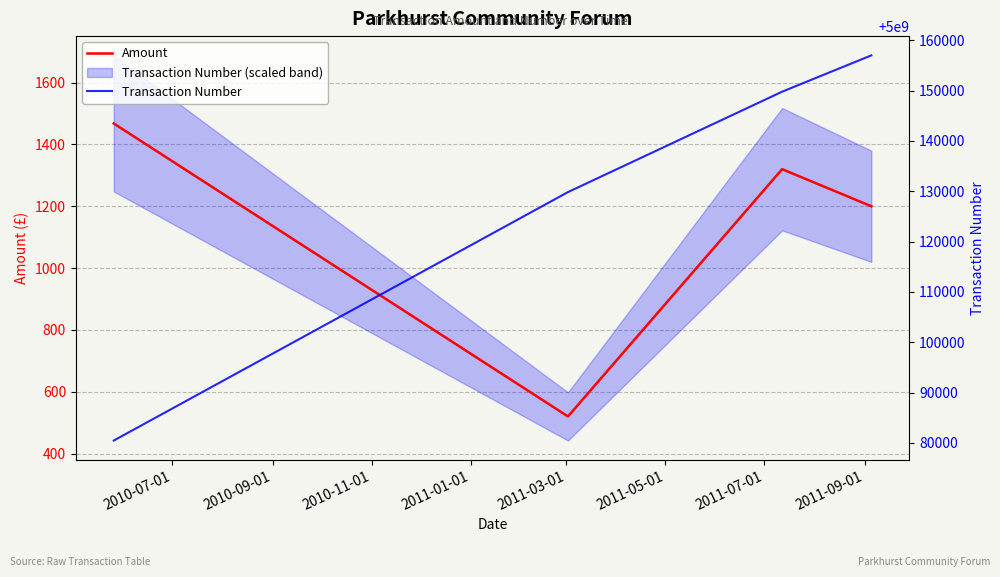

What is the value of the Transaction Number point at the 4th from the left?

5000156984